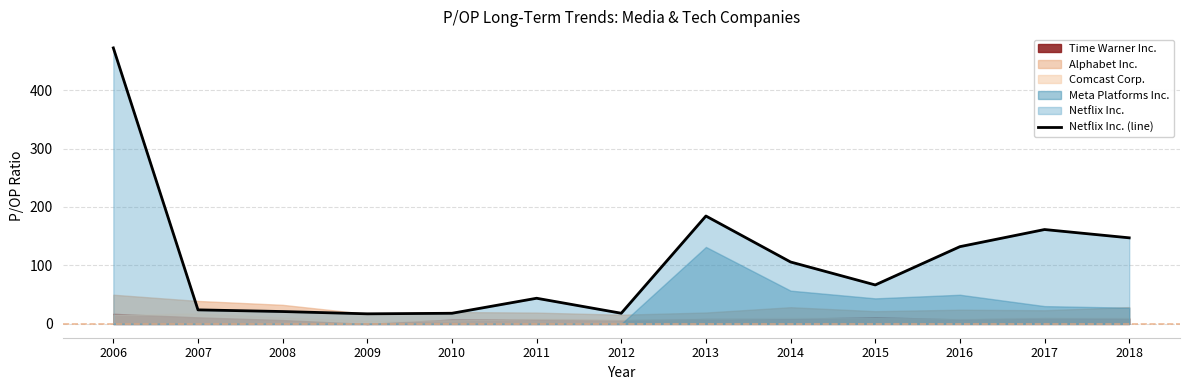

Rank the categories by value from lowest to highest.

2009, 2010, 2012, 2008, 2007, 2011, 2015, 2014, 2016, 2018, 2017, 2013, 2006